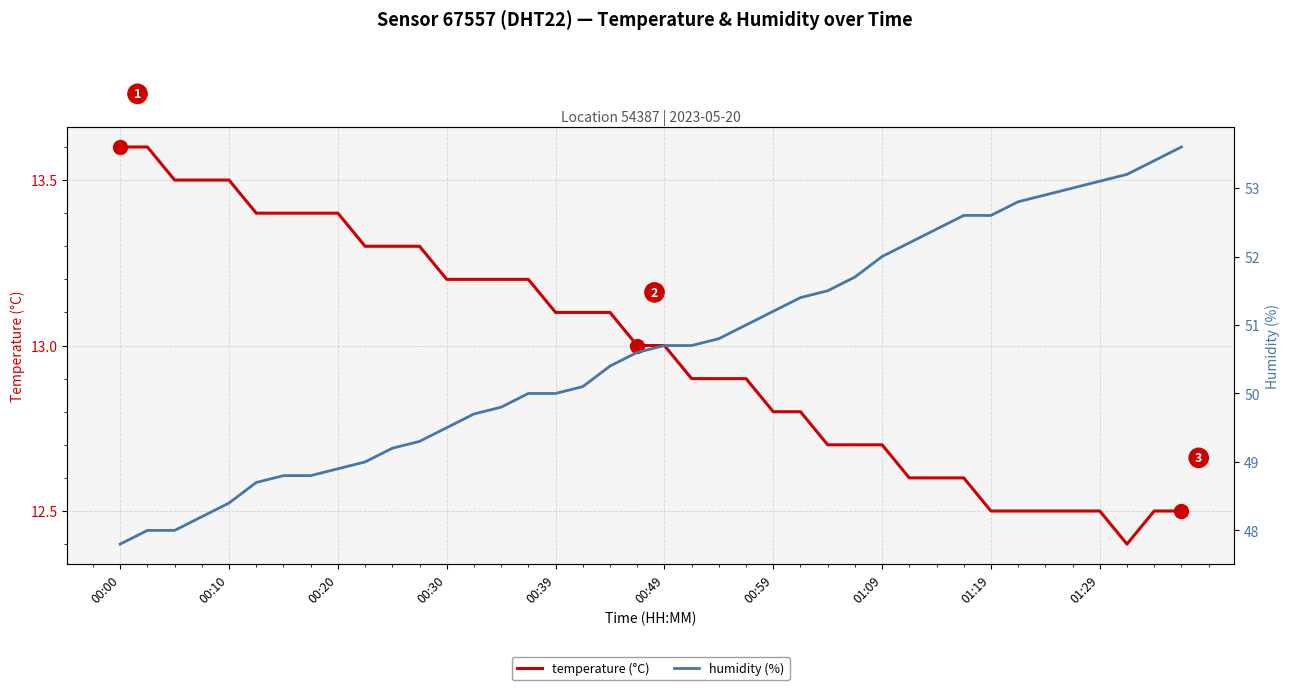

The temperature (°C) series shows 13.6 at 00:00. True or false?

True